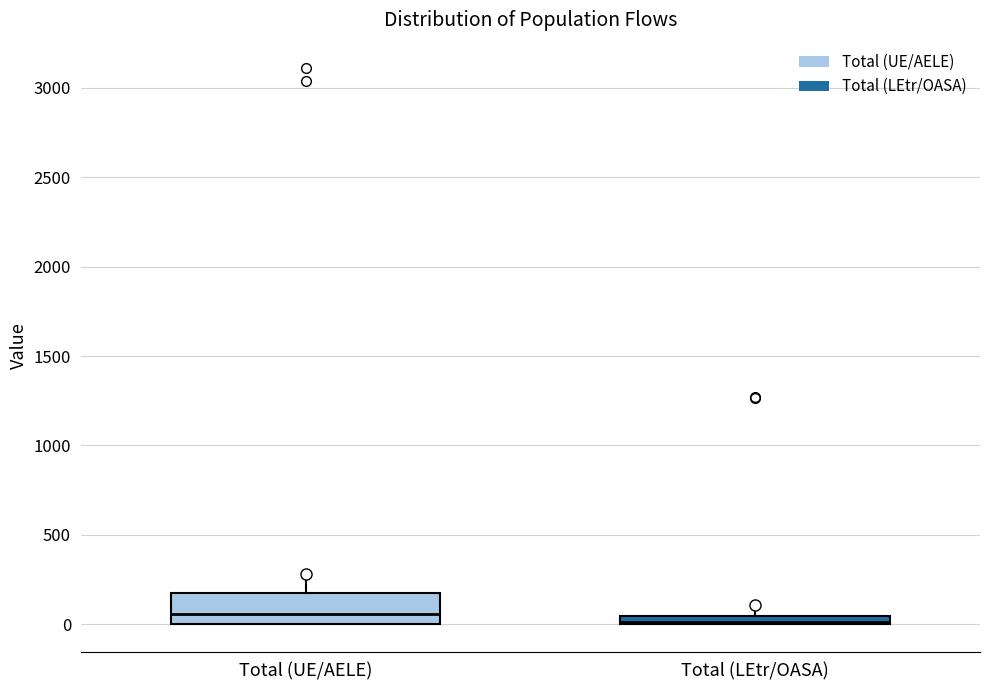

Where does the upper whisker of the box for Total (UE/AELE) end on the y-axis? The values are not printed on the chart, so give them approximately, as read against the axis.

300